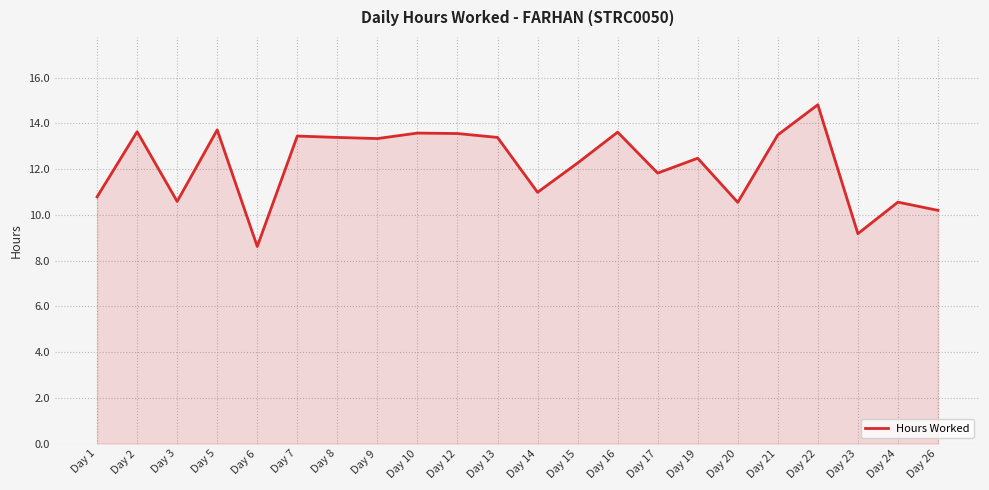

Between Day 20 and Day 16, which is larger?

Day 16